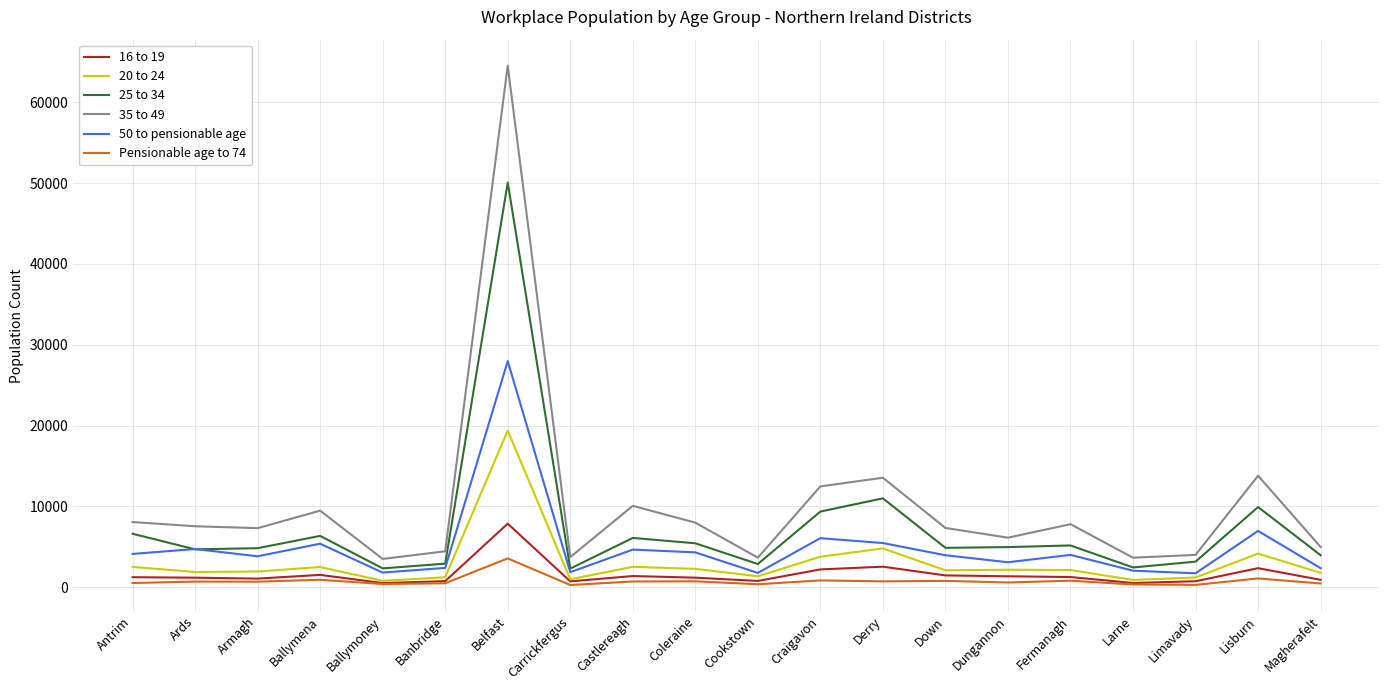

Is the value of 16 to 19 at Derry greater than the value of Pensionable age to 74 at Derry?

Yes